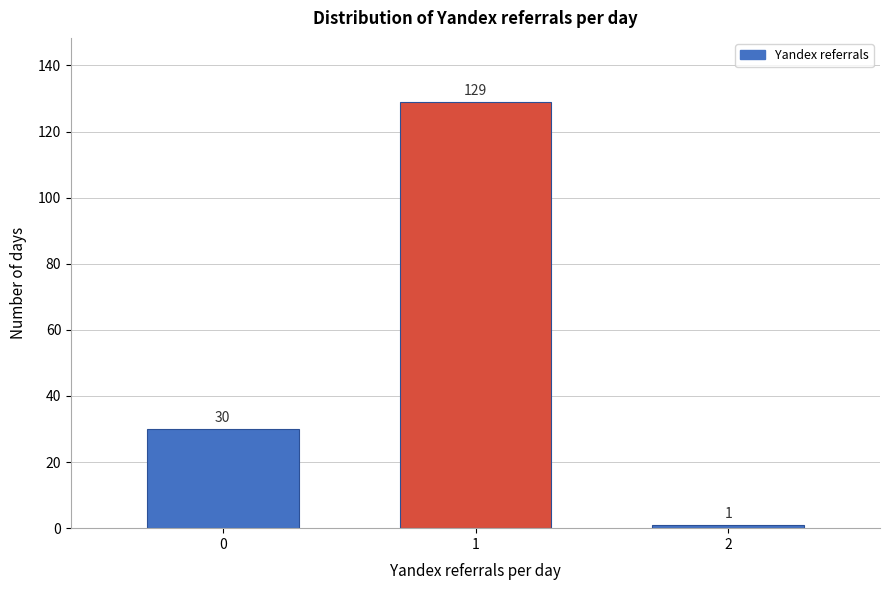

Reading left to right, what are all the values shown in this chart?

30	129	1